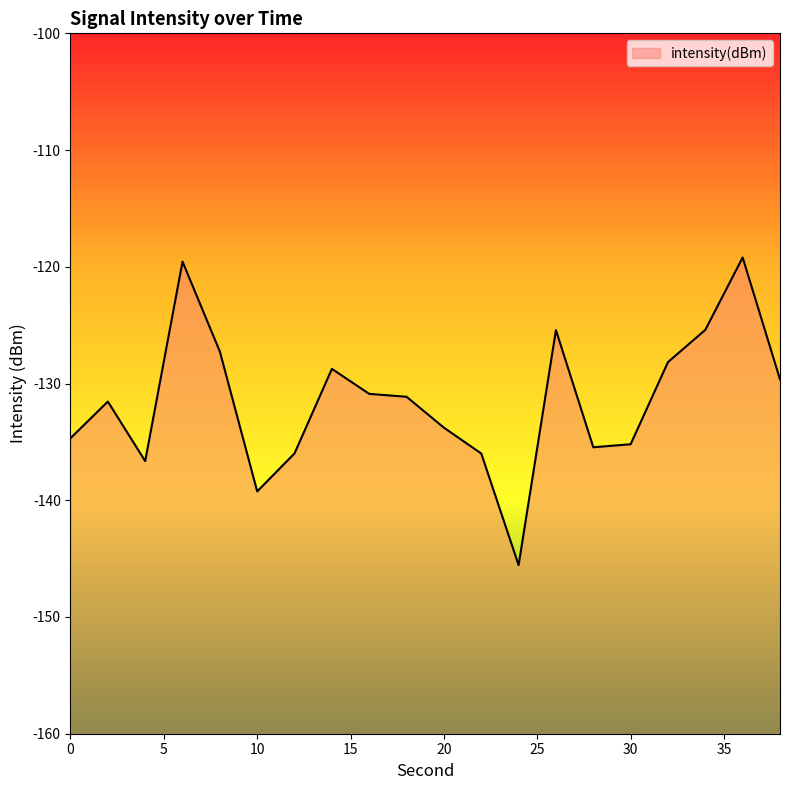

Is it true that the value at 8 is -127.3?

True